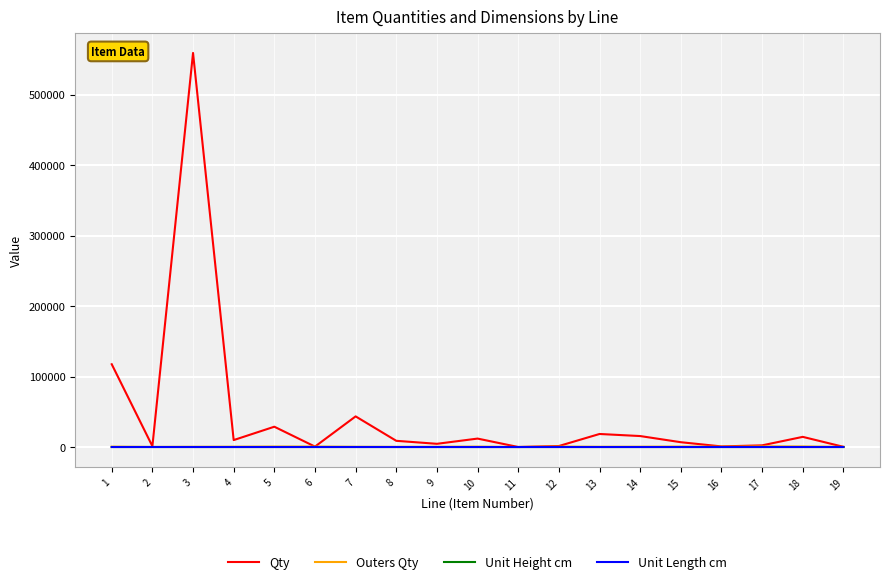

Which series has the largest total across all categories?

Qty